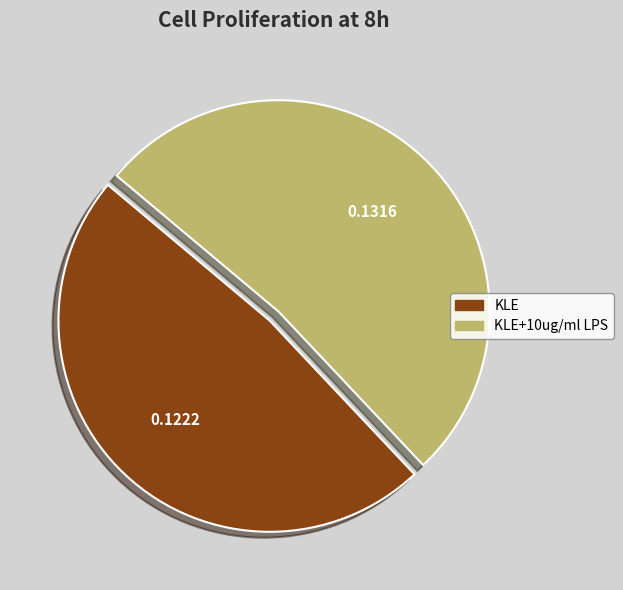

Which slice is the smallest?

KLE